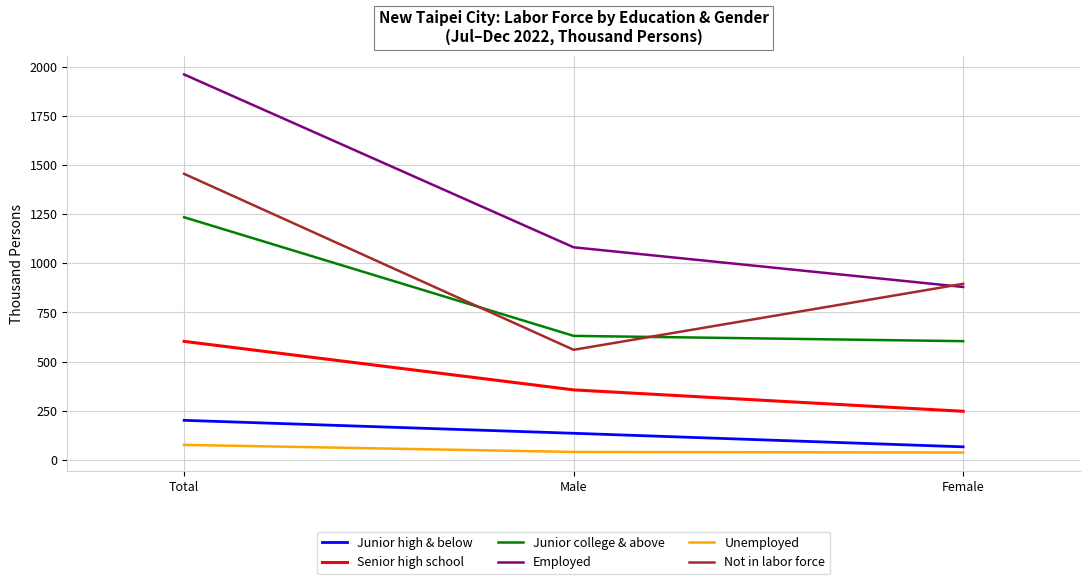

What position from the left is Male?

2